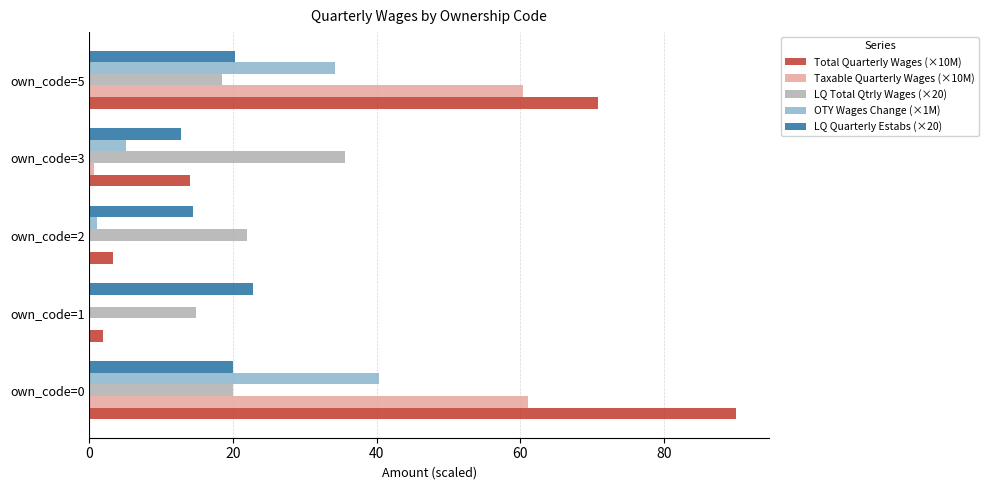

What are all the series names shown in the legend?

Total Quarterly Wages (×10M), Taxable Quarterly Wages (×10M), LQ Total Qtrly Wages (×20), OTY Wages Change (×1M), LQ Quarterly Estabs (×20)